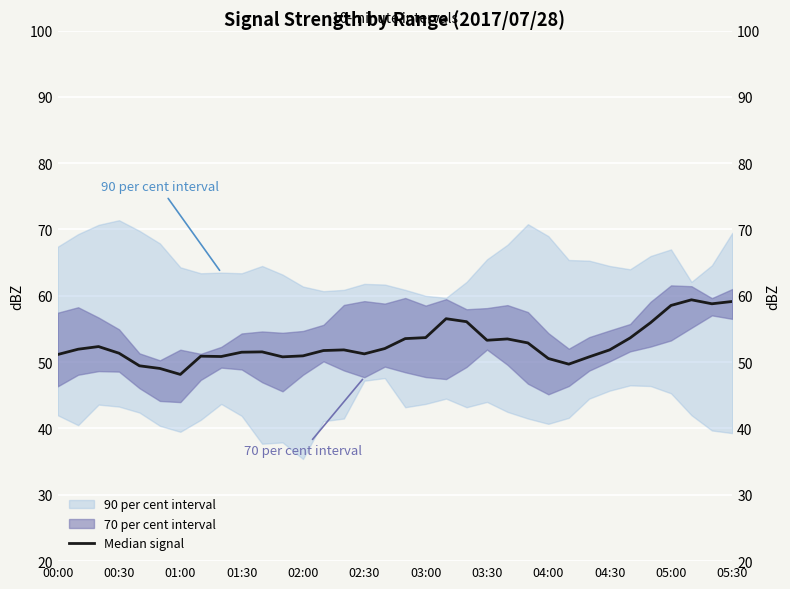

How many interior local peaks (higher than both neighbors) does the data have?

7